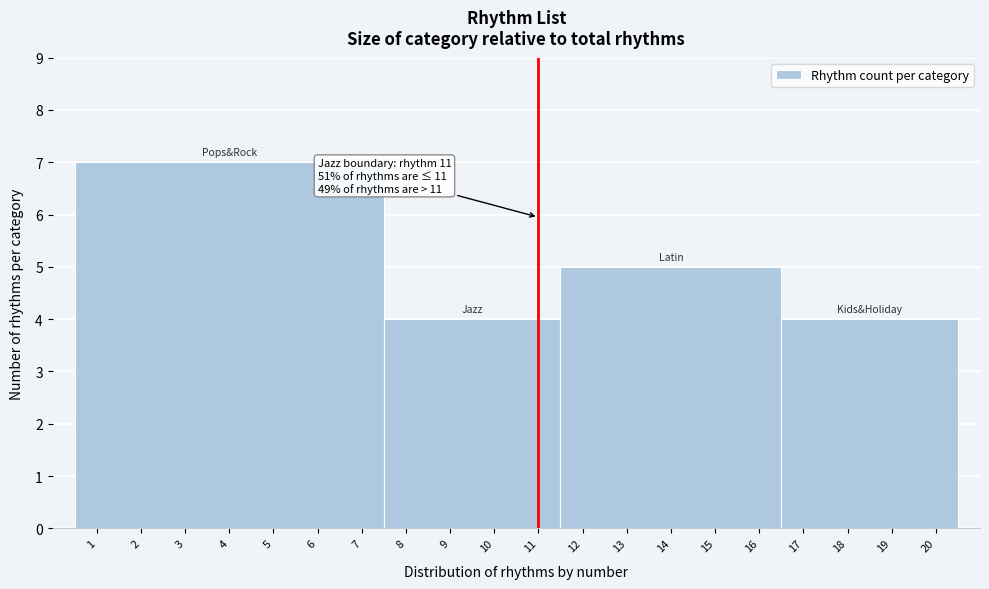

Over which range of the x-axis is the bar tallest?

0.5 to 7.5